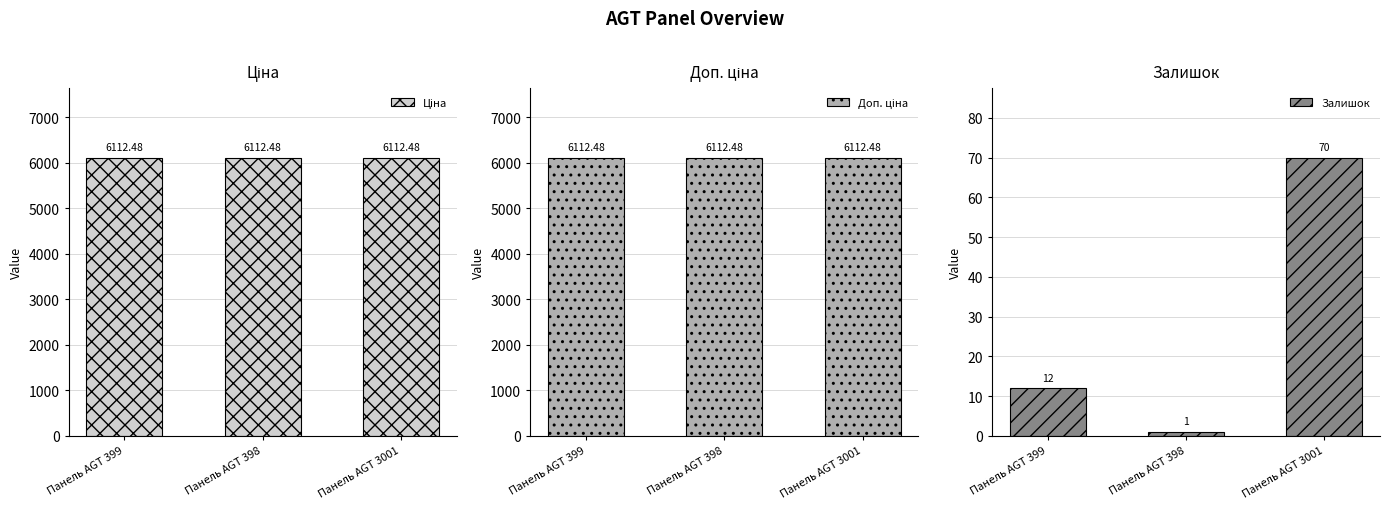

How many data points in Залишок are less than 12?

1